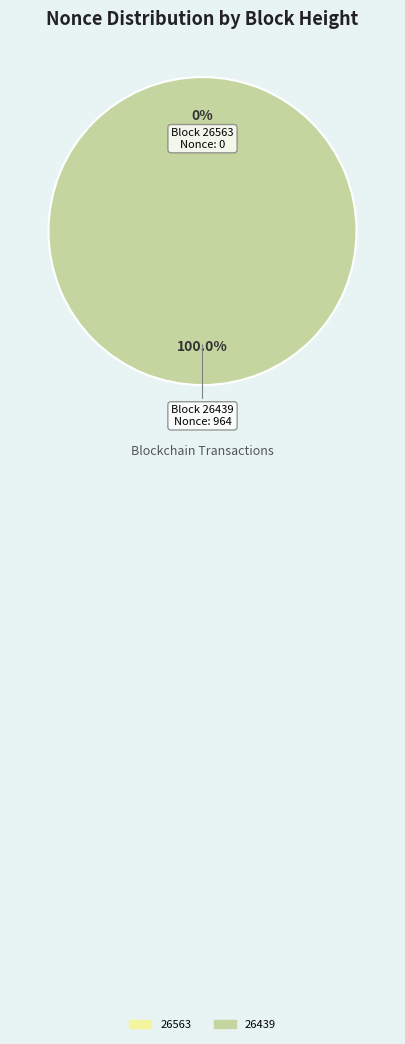

The 26439 slice represents 100% of the pie. True or false?

True